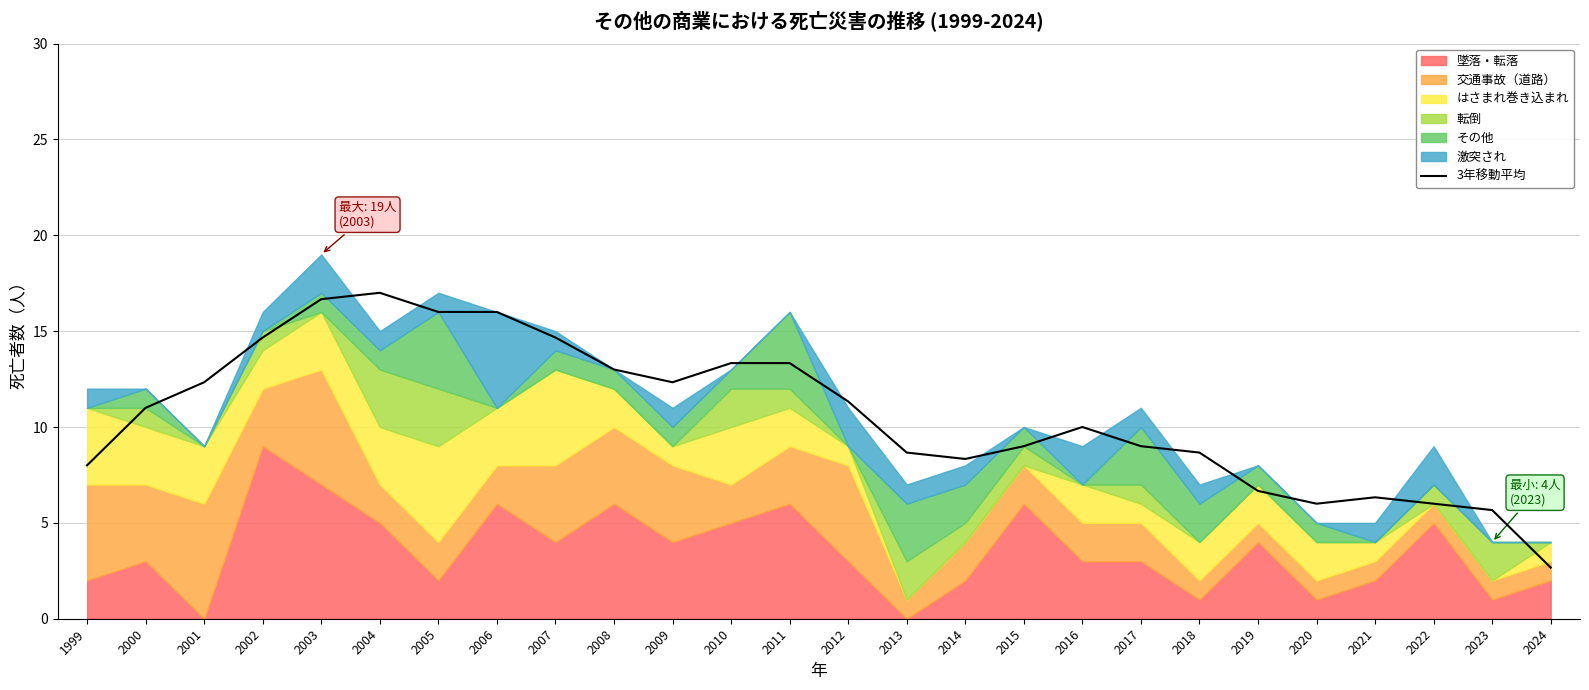

Which category has the highest value across all series?

2004